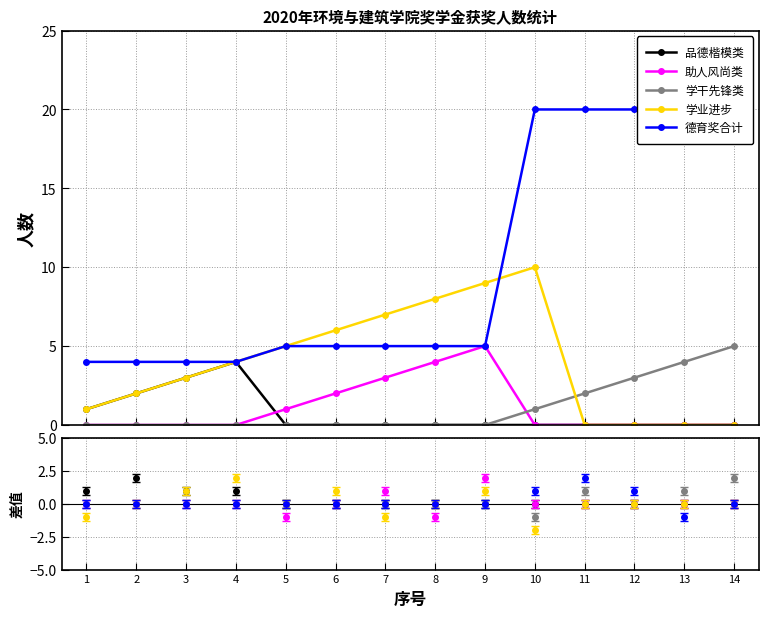

Rank the series at 14 from lowest to highest value.

品德楷模类, 助人风尚类, 学业进步, 学干先锋类, 德育奖合计